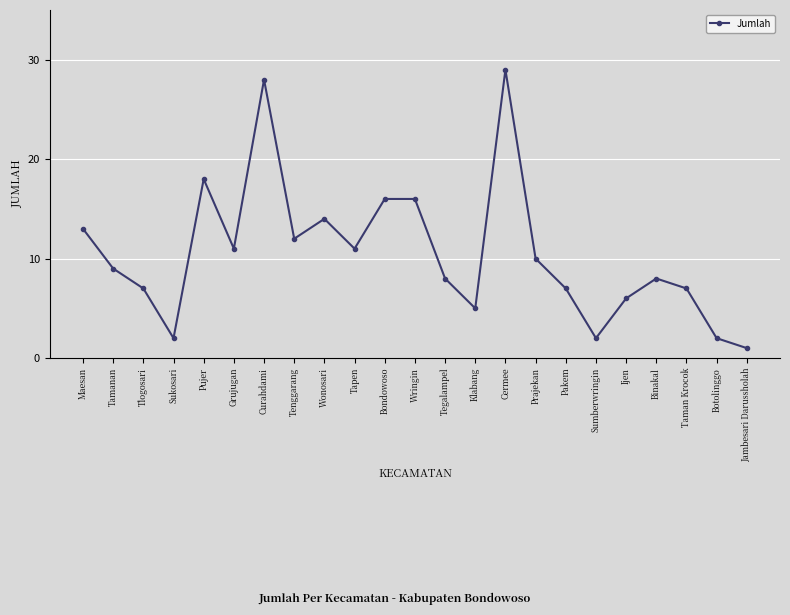

What is the average value?

11